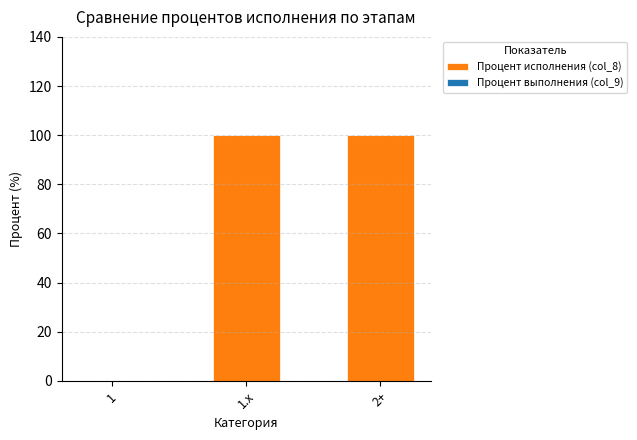

Reading left to right, extract all data points from this chart.

1=0	1.x=100	2+=100